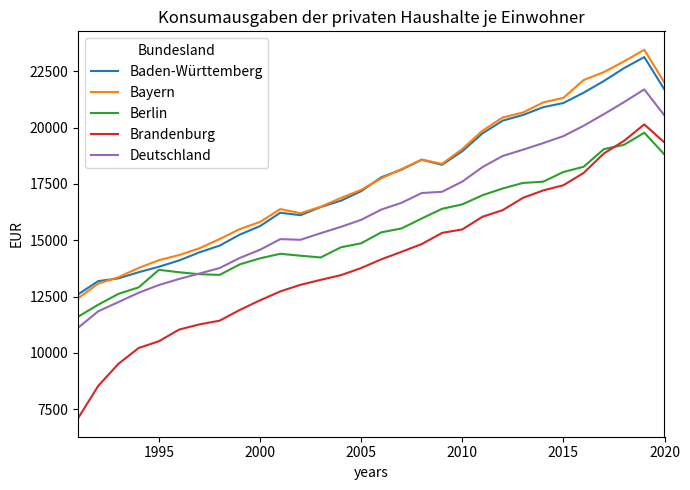

What is the lowest value of the Baden-Württemberg series?

12594